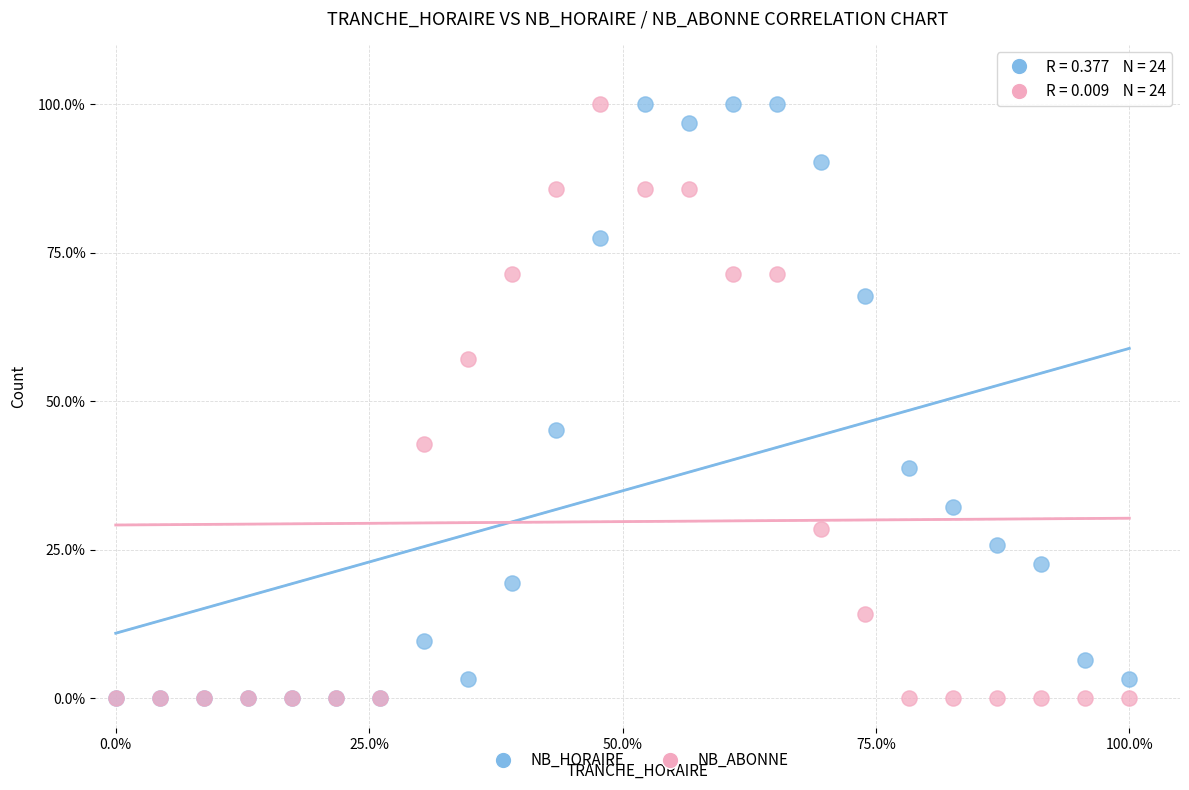

What are all the series names shown in the legend?

NB_HORAIRE, NB_ABONNE